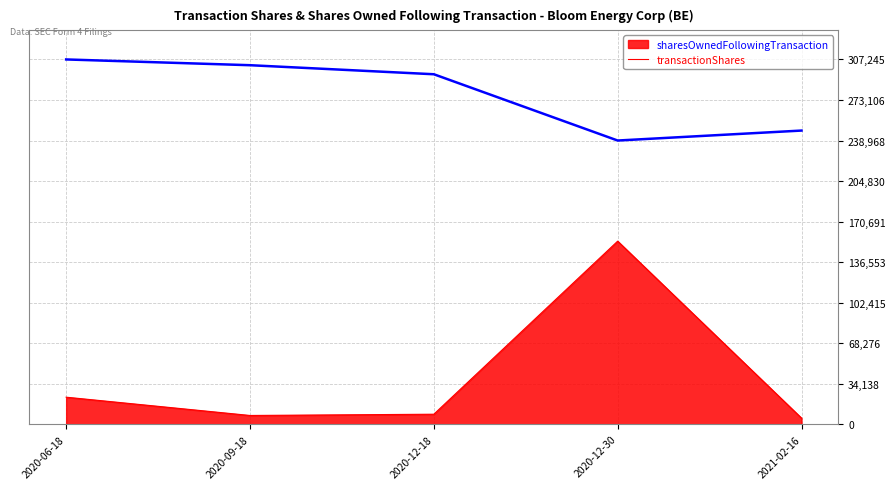

At which label is transactionShares closest to 79656?

2020-06-18